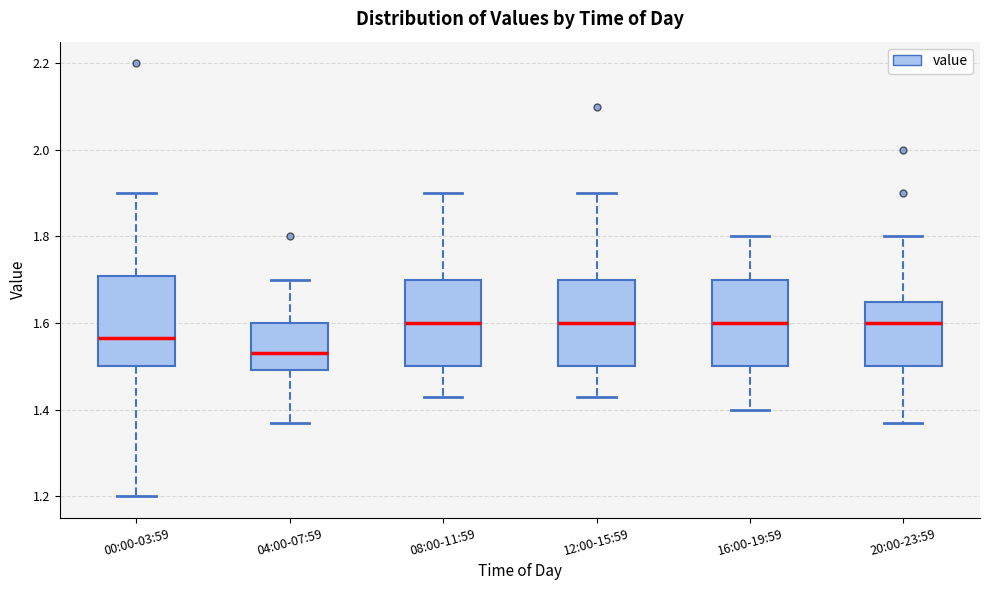

Reading left to right, read every box against the y-axis: the position of its median line, the range the box covers, and the ends of its whiskers. The values are not printed on the chart, so give them approximately, as read against the axis.

00:00-03:59: median 1.56, box 1.50 to 1.70, whiskers 1.20 to 1.90
04:00-07:59: median 1.54, box 1.50 to 1.60, whiskers 1.38 to 1.70
08:00-11:59: median 1.60, box 1.50 to 1.70, whiskers 1.44 to 1.90
12:00-15:59: median 1.60, box 1.50 to 1.70, whiskers 1.44 to 1.90
16:00-19:59: median 1.60, box 1.50 to 1.70, whiskers 1.40 to 1.80
20:00-23:59: median 1.60, box 1.50 to 1.64, whiskers 1.38 to 1.80